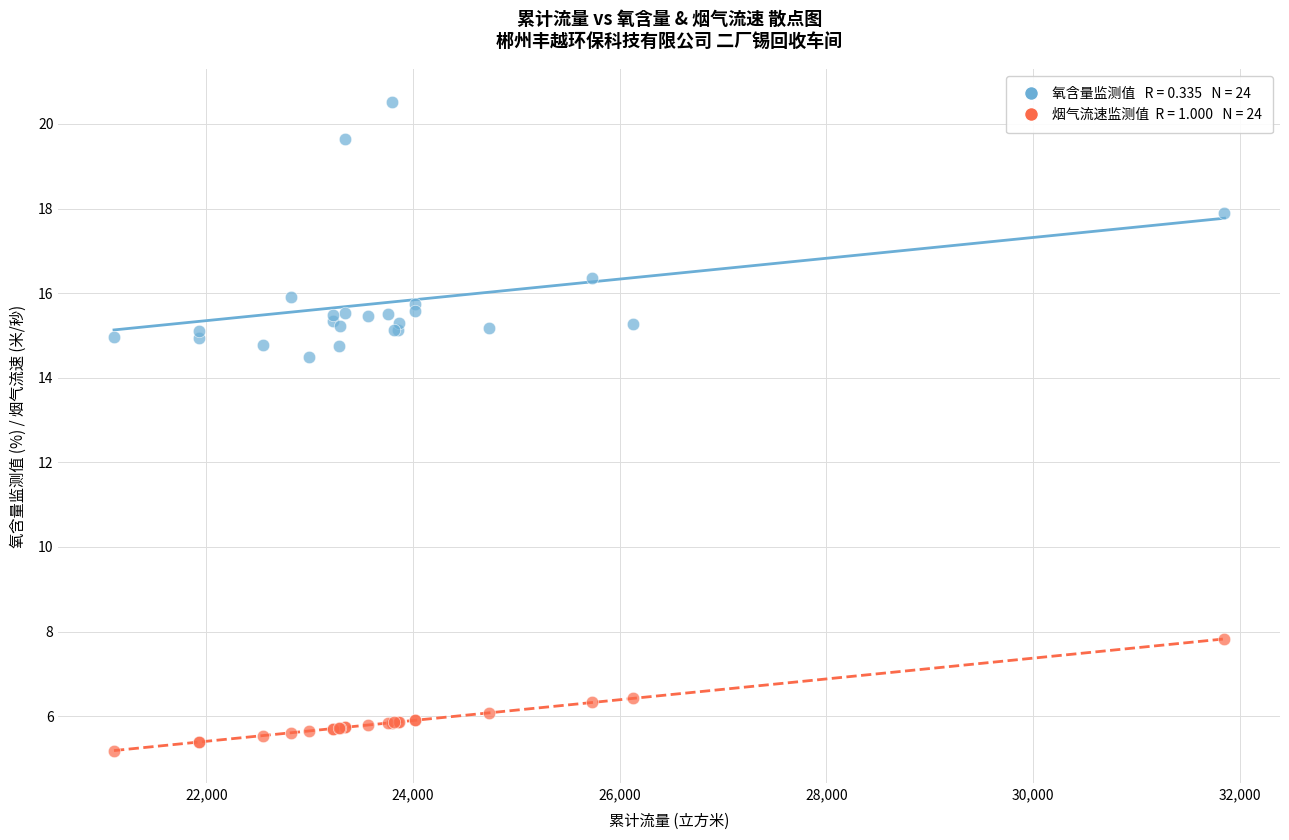

Across all series, what Y value is closest to 12?

14.5